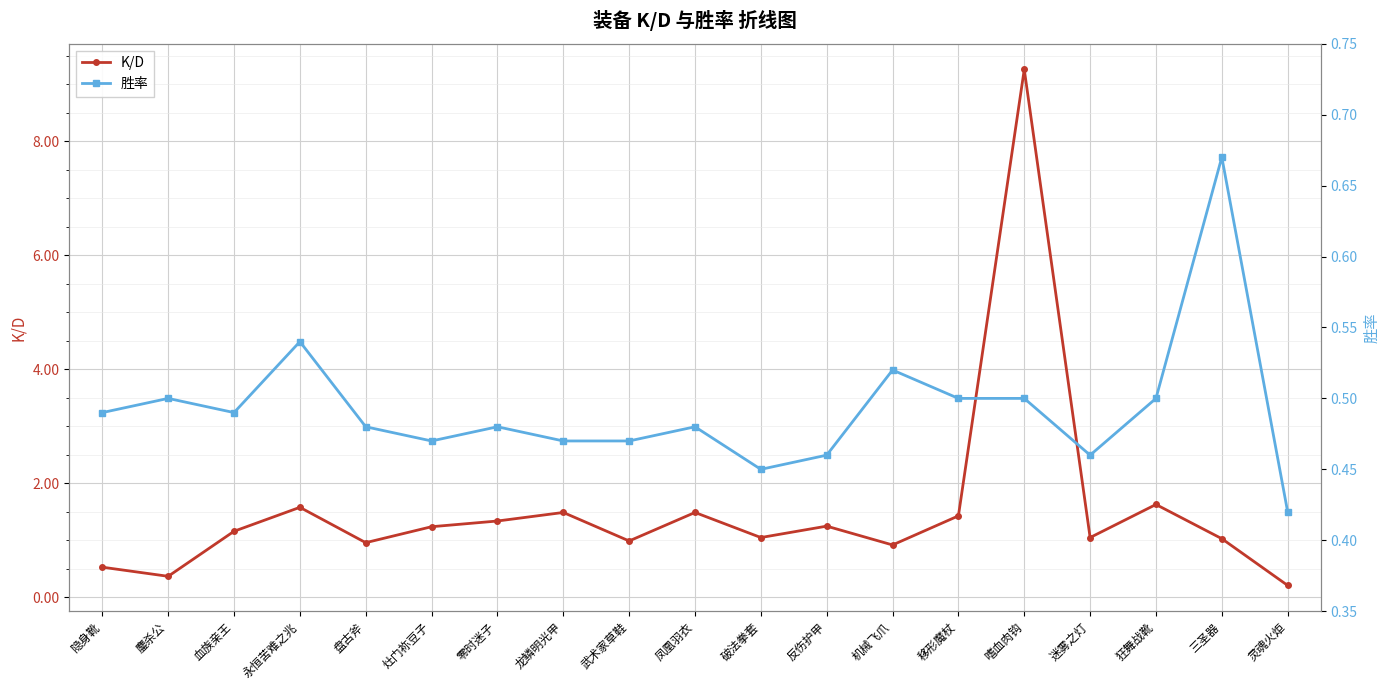

Is the value of 胜率 at 反伤护甲 greater than the value of K/D at 零时迷子?

No